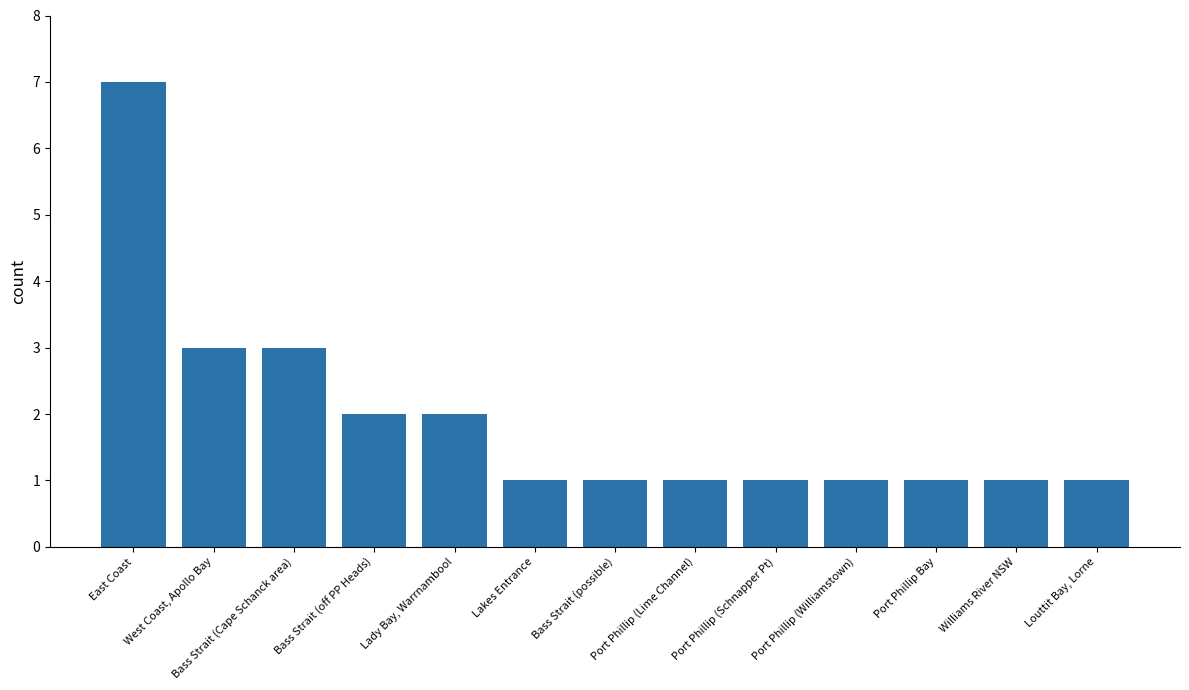

Reading left to right, transcribe all the data shown in this chart.

East Coast=7	West Coast, Apollo Bay=3	Bass Strait (Cape Schanck area)=3	Bass Strait (off PP Heads)=2	Lady Bay, Warrnambool=2	Lakes Entrance=1	Bass Strait (possible)=1	Port Phillip (Lime Channel)=1	Port Phillip (Schnapper Pt)=1	Port Phillip (Williamstown)=1	Port Phillip Bay=1	Williams River NSW=1	Louttit Bay, Lorne=1